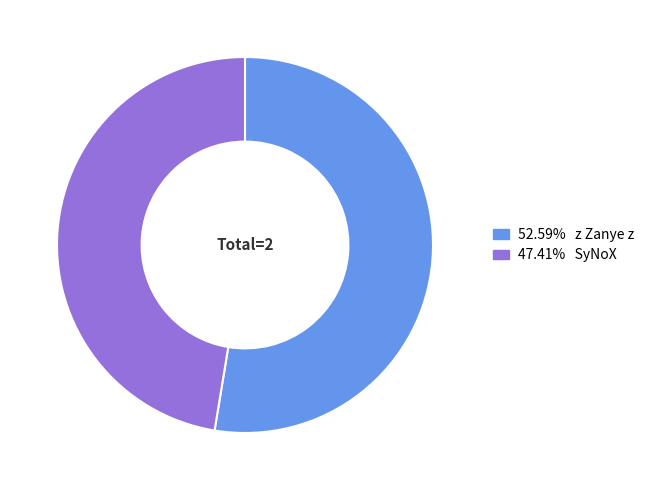

Is there any slice that represents more than half of the pie?

Yes